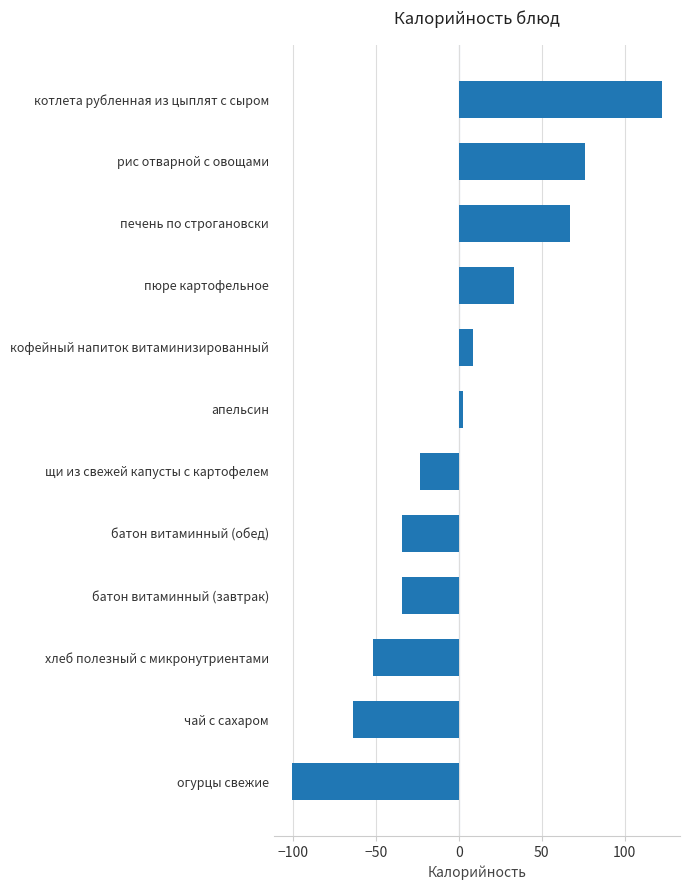

What value does the data have at щи из свежей капусты с картофелем?

-23.7